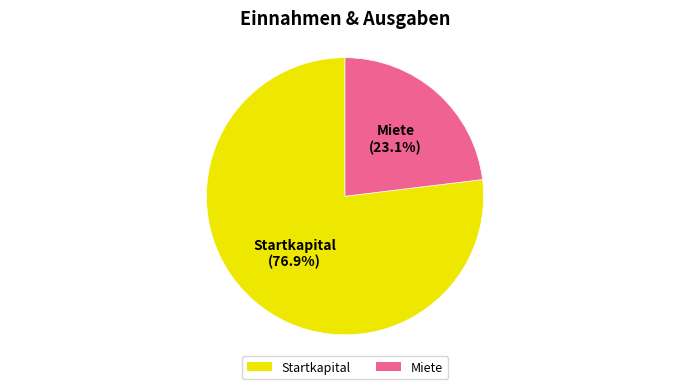

What portion of the pie excludes Startkapital?

23.1%